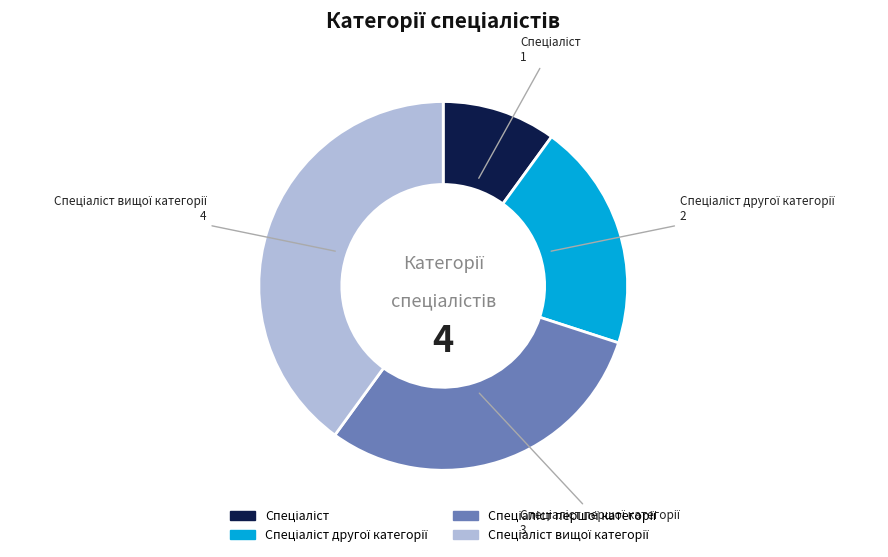

How many slices are in this pie chart?

4